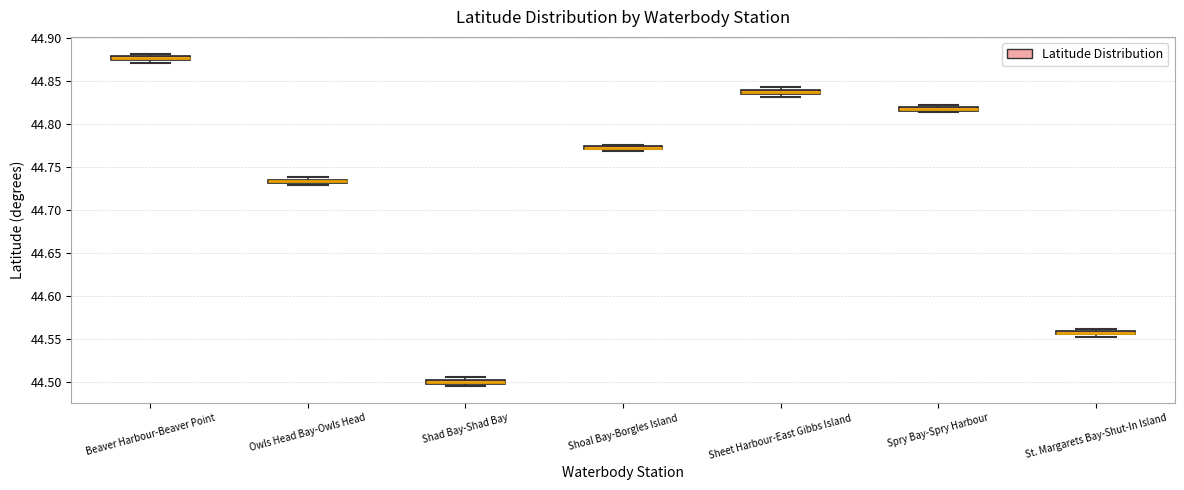

Where is the lower edge of the box for Shad Bay-Shad Bay on the y-axis? The values are not printed on the chart, so give them approximately, as read against the axis.

44.500